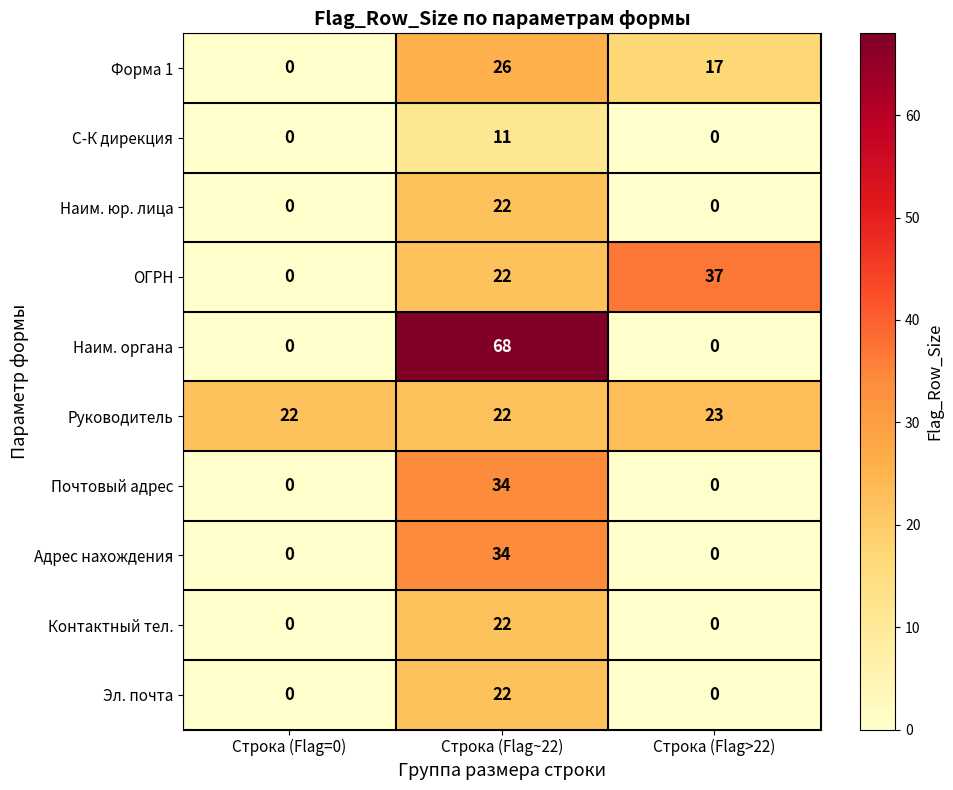

Reading left to right, what are all the values shown in this chart?

Форма 1: 0	26	17
С-К дирекция: 0	11	0
Наим. юр. лица: 0	22	0
ОГРН: 0	22	37
Наим. органа: 0	68	0
Руководитель: 22	22	23
Почтовый адрес: 0	34	0
Адрес нахождения: 0	34	0
Контактный тел.: 0	22	0
Эл. почта: 0	22	0